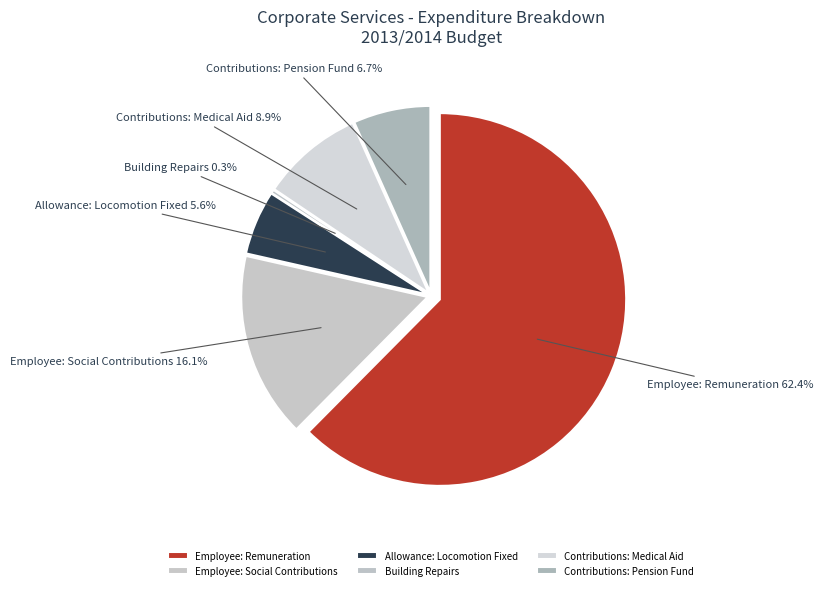

Do Employee: Social Contributions and Allowance: Locomotion Fixed together represent more than half of the pie?

No